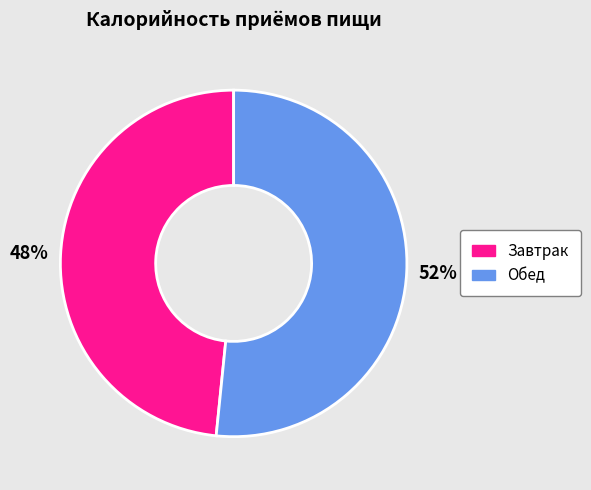

To the nearest percent, what is the average slice percentage?

50%